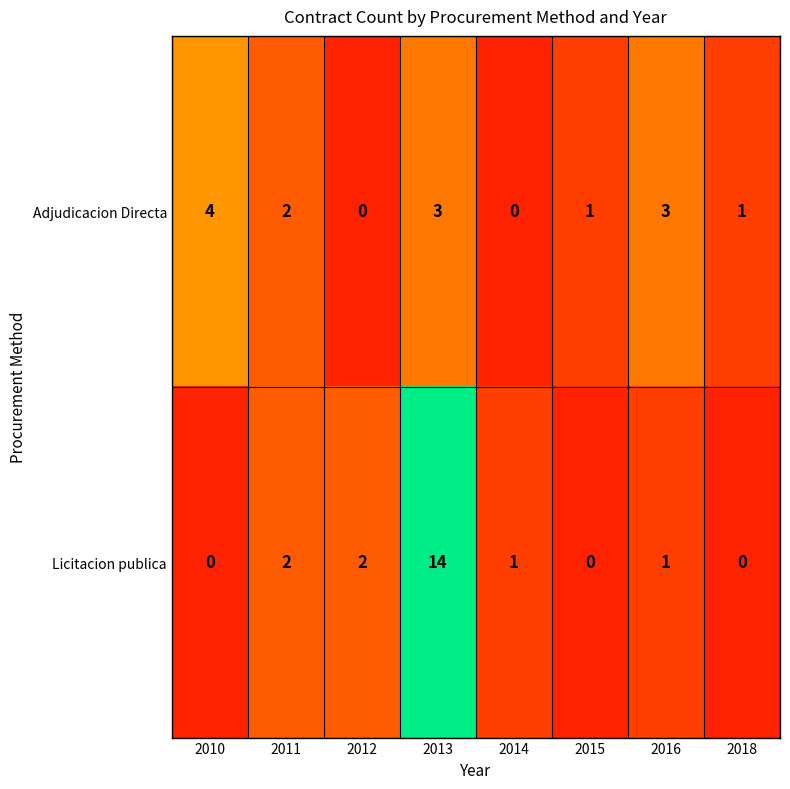

Is it true that Licitacion publica equals 1 at 2016?

True